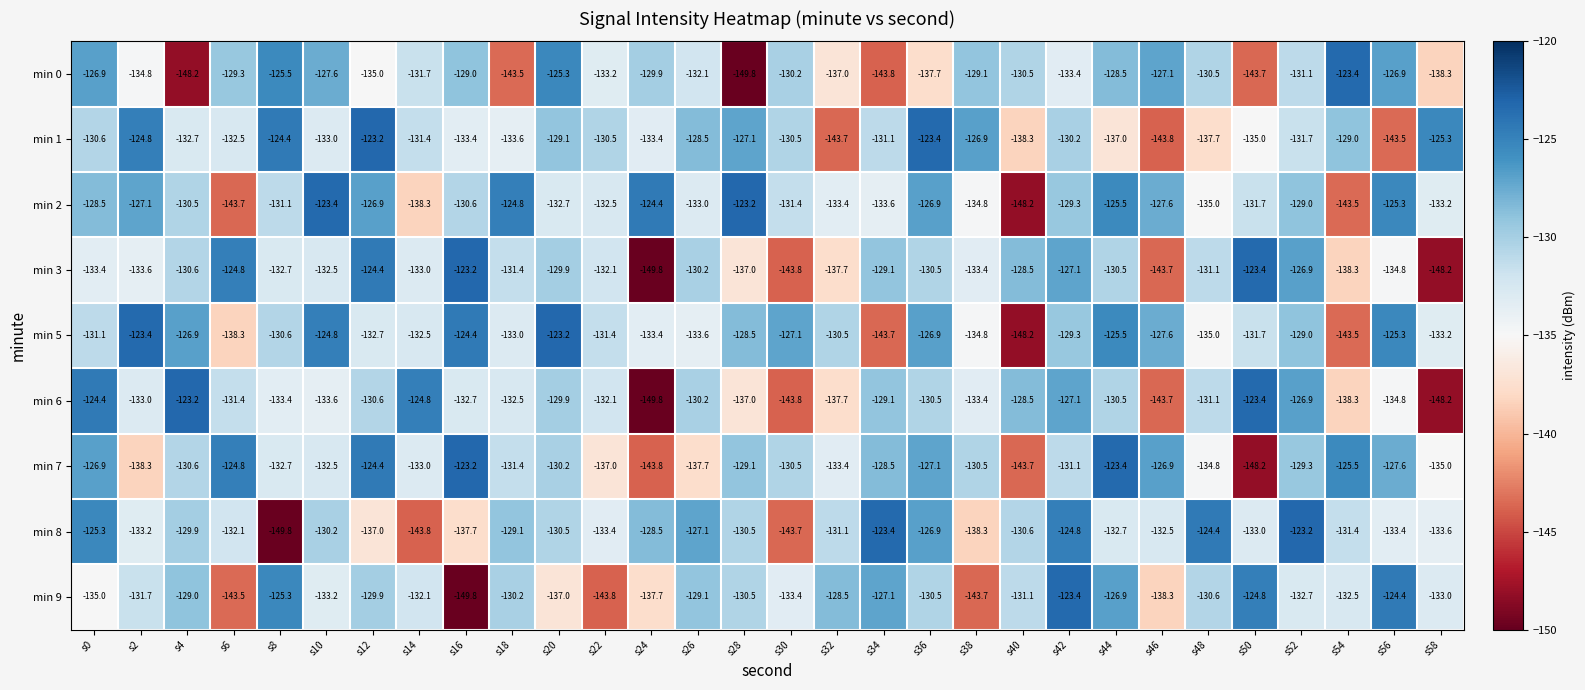

Is it true that min 7 equals -65.0 at s46?

False